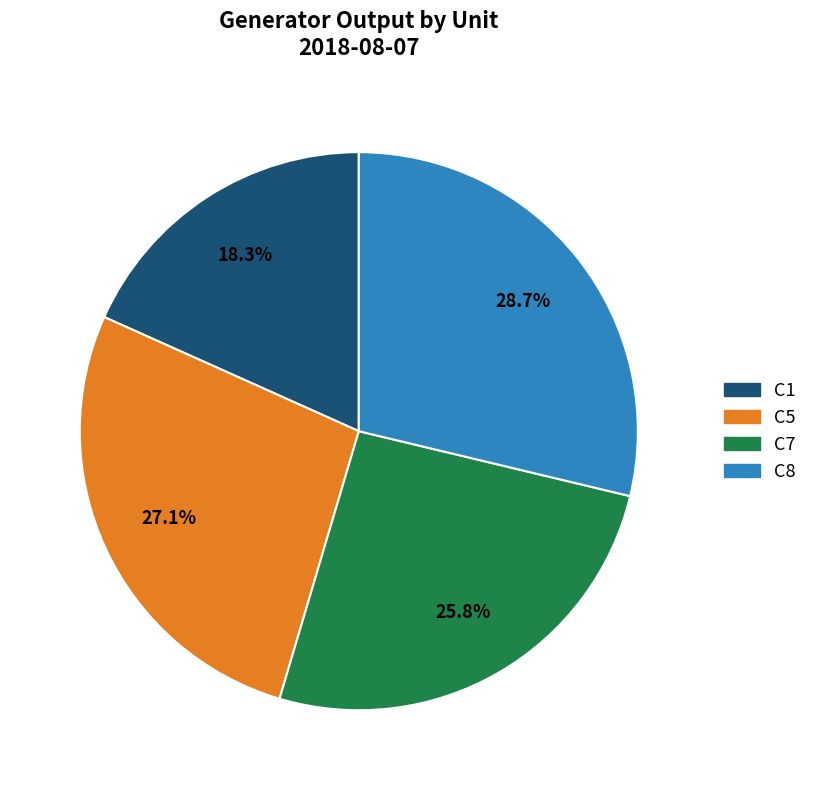

Rank the categories by value from lowest to highest.

C1, C7, C5, C8